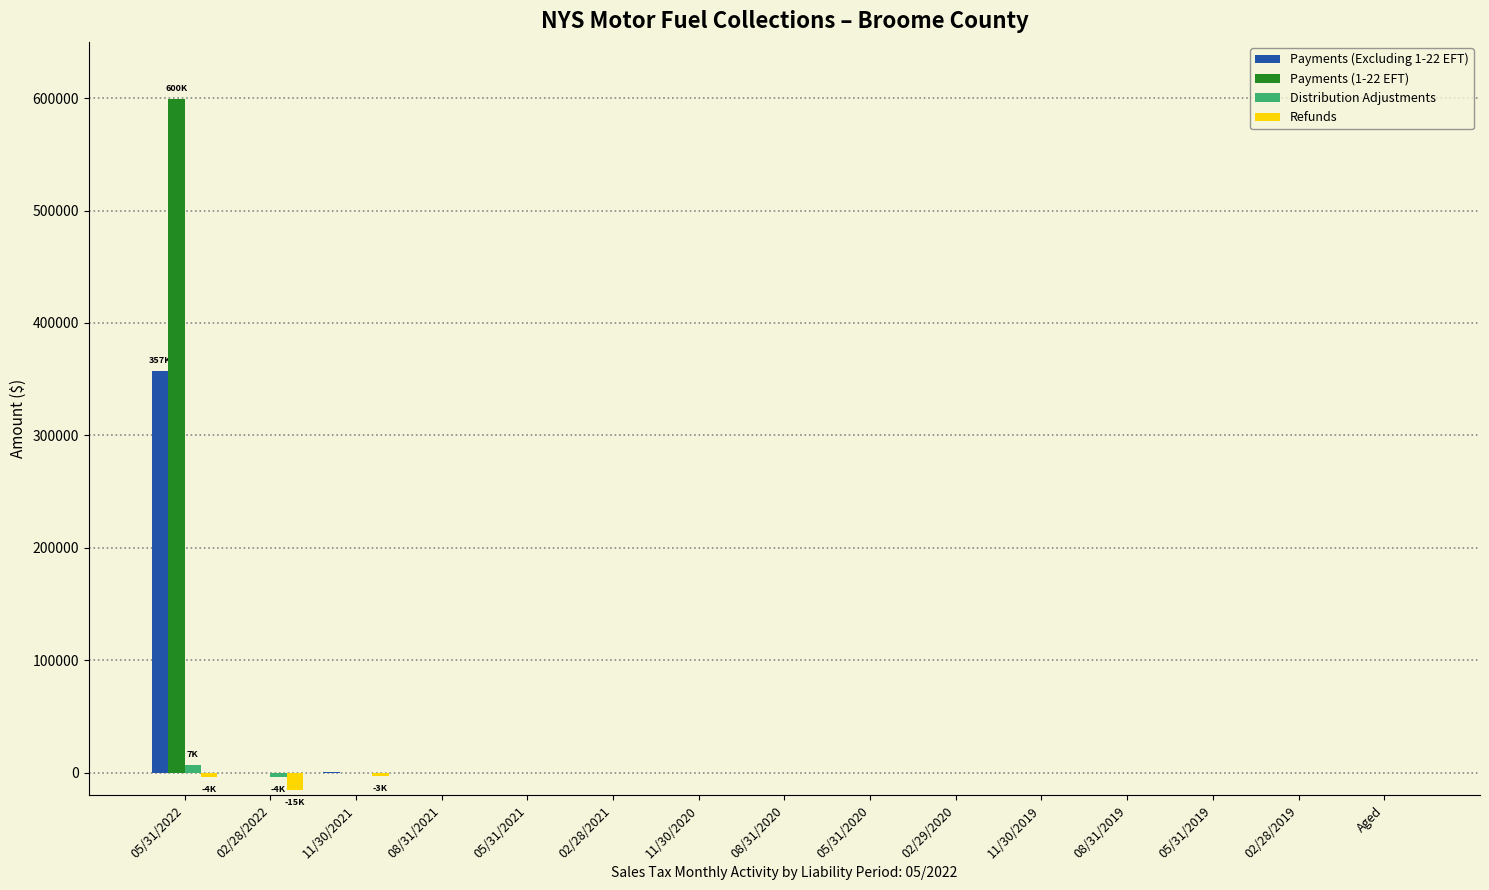

What is the sum of all Distribution Adjustments values?

-1184.7